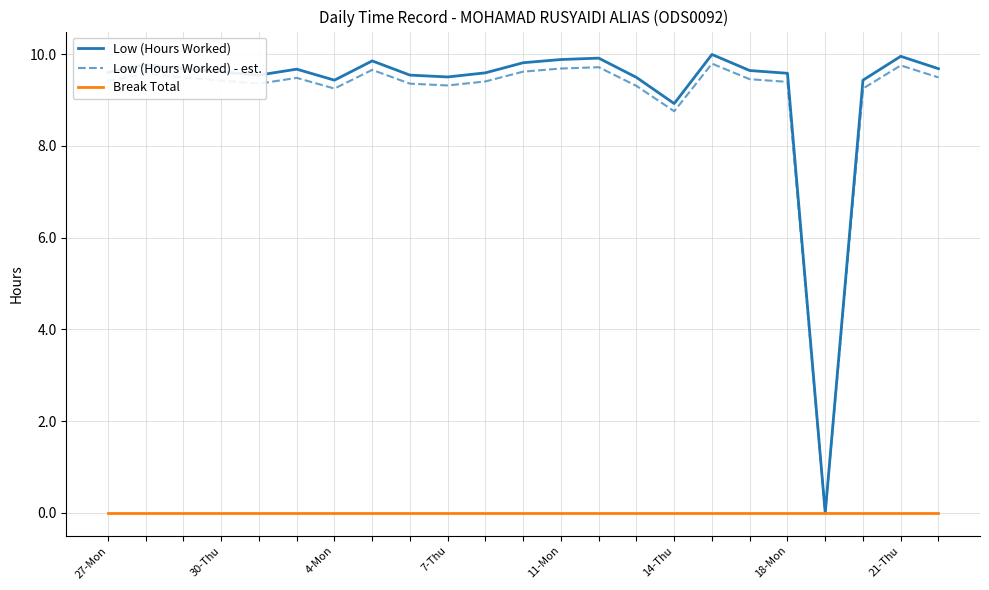

What is the maximum value shown in the chart?

10.0